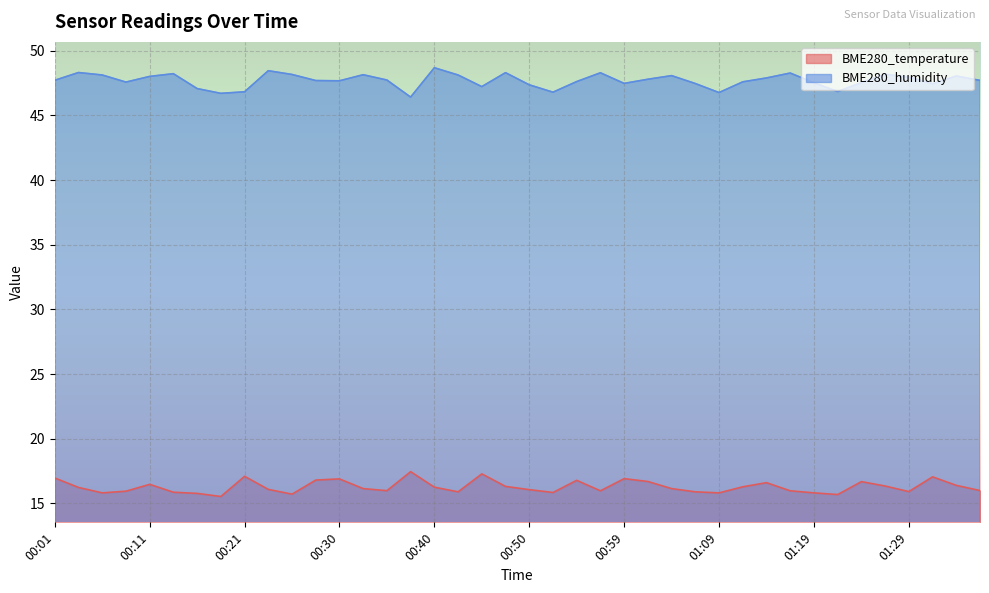

Reading left to right, extract all data points from this chart.

BME280_temperature: 17.0	16.2	15.8	15.9	16.5	15.9	15.8	15.5	17.1	16.1	15.7	16.8	16.9	16.1	16.0	17.4	16.2	15.9	17.3	16.3	16.1	15.8	16.8	16.0	16.9	16.7	16.1	15.9	15.8	16.3	16.6	16.0	15.8	15.7	16.7	16.3	15.9	17.1	16.4	16.0
BME280_humidity: 47.7	48.3	48.1	47.6	48.0	48.2	47.1	46.7	46.8	48.5	48.2	47.7	47.7	48.1	47.7	46.4	48.7	48.1	47.2	48.3	47.4	46.8	47.6	48.3	47.5	47.8	48.1	47.5	46.8	47.6	47.9	48.3	47.5	46.9	47.5	48.2	48.0	47.5	48.0	47.7